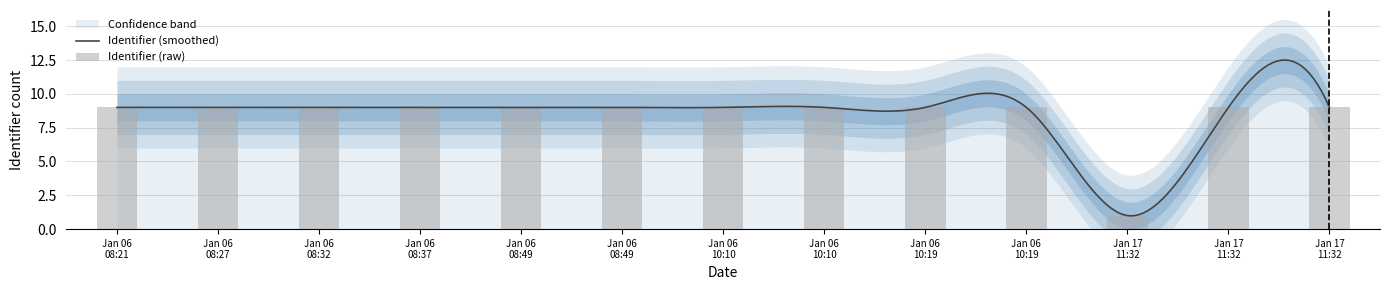

Approximately how many times larger is the value at Jan 06 10:19 compared to Jan 06 08:49?

1.0